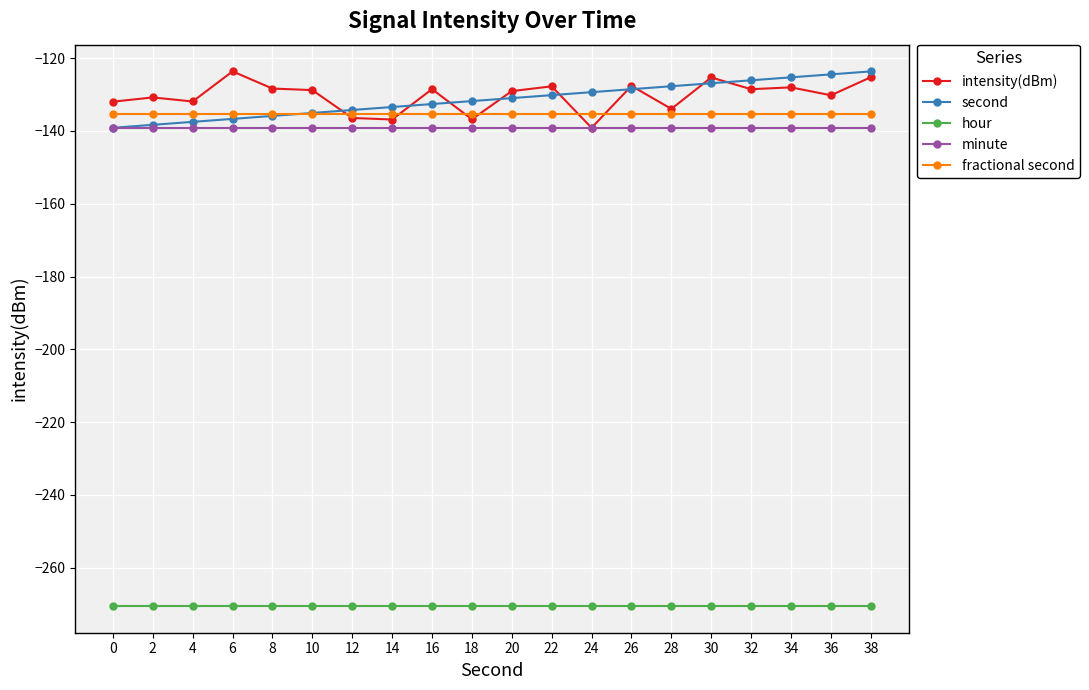

True or false: hour and minute intersect in this chart.

False